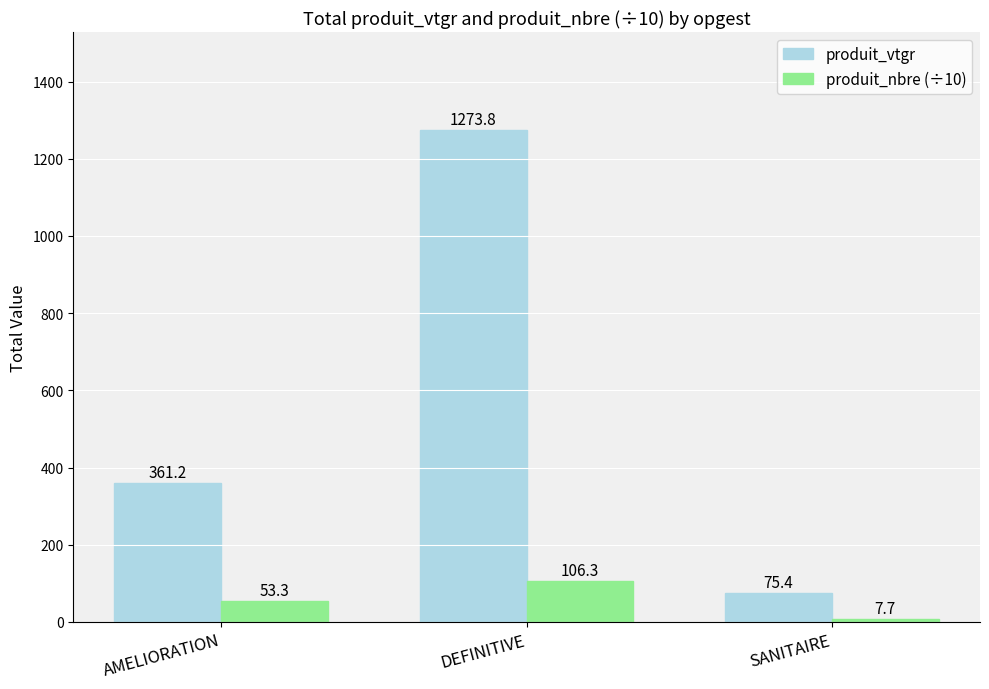

Reading left to right, list all the values displayed in this chart.

produit_vtgr: AMELIORATION=361.2	DEFINITIVE=1273.8	SANITAIRE=75.4
produit_nbre (÷10): AMELIORATION=53.3	DEFINITIVE=106.3	SANITAIRE=7.7